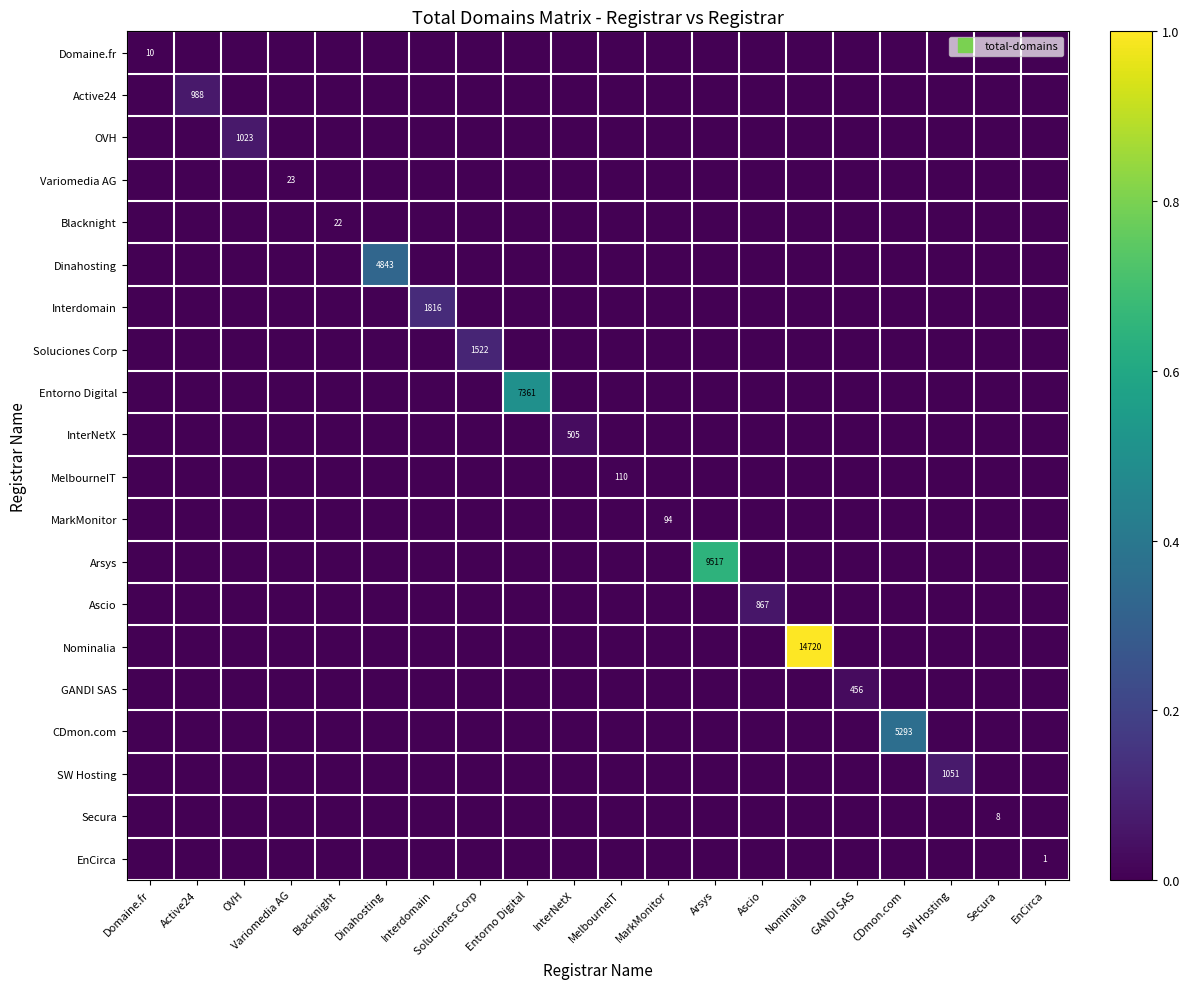

True or false: Arsys has a value of 0.3 at Nominalia.

False